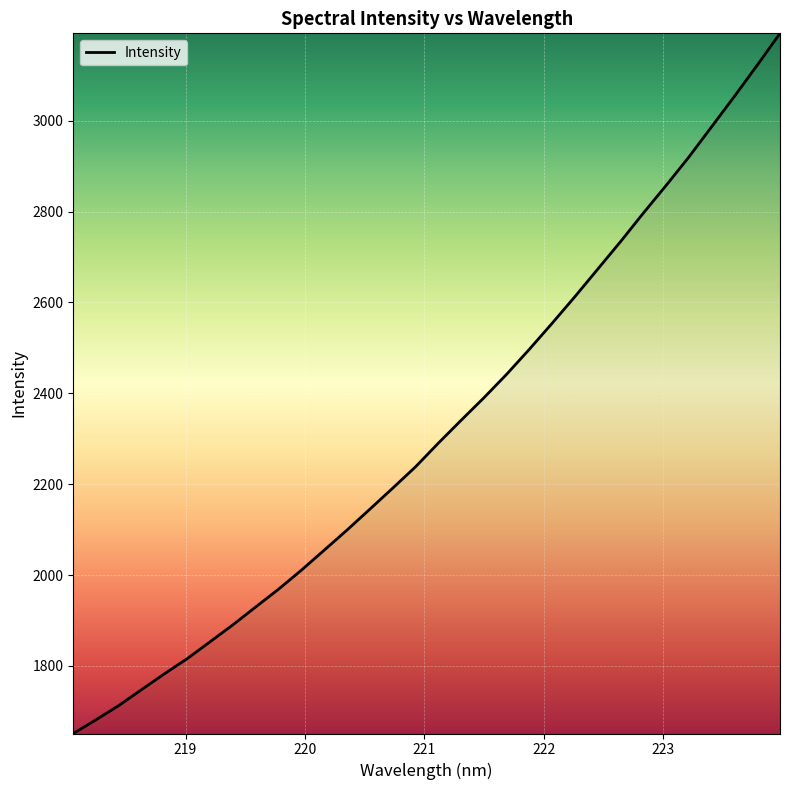

What is the difference between the maximum and minimum values?

1540.9